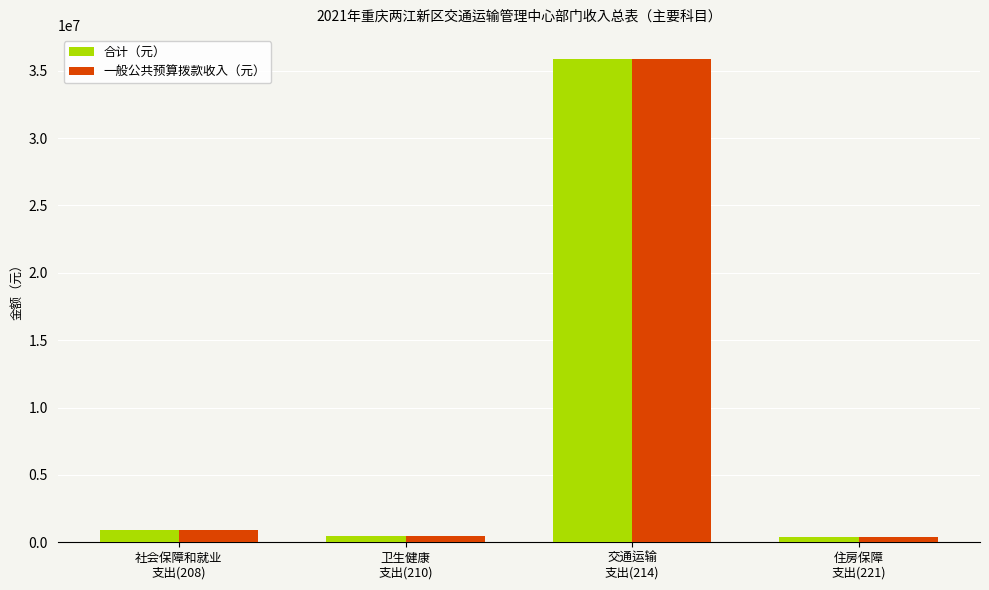

At which category does the chart reach its peak across all series?

交通运输
支出(214)